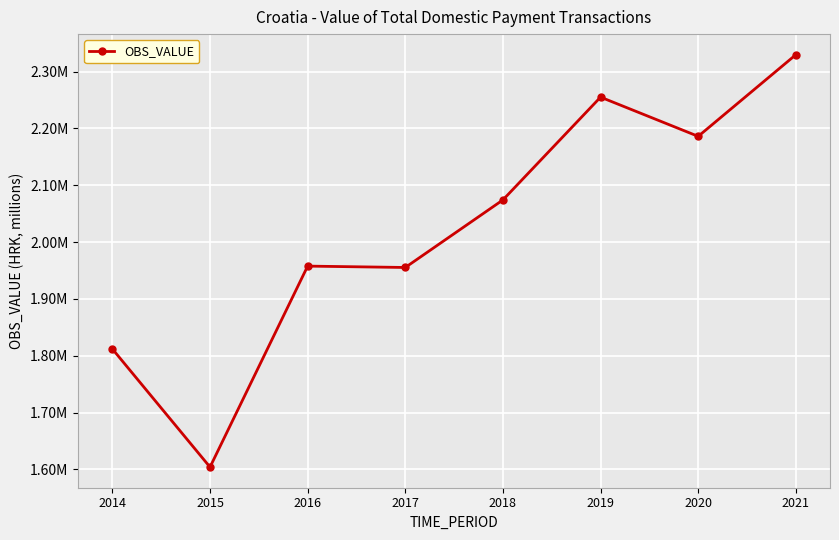

List the labels in order of value, smallest first.

2015, 2014, 2017, 2016, 2018, 2020, 2019, 2021